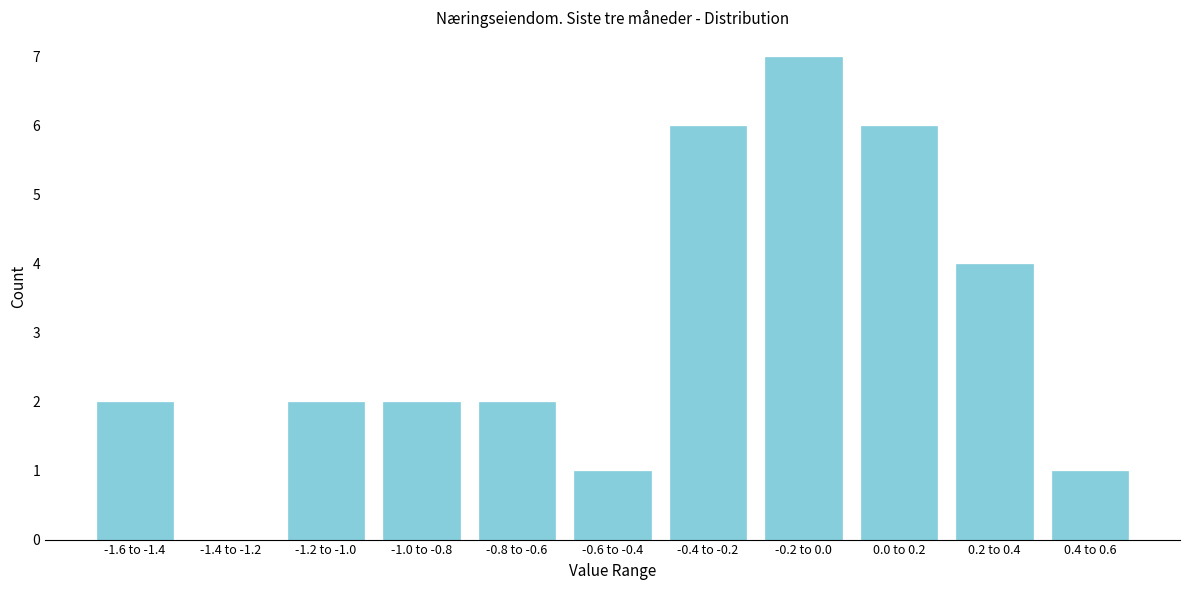

Reading left to right, list all the values displayed in this chart.

-1.6 to -1.4=2	-1.4 to -1.2=0	-1.2 to -1.0=2	-1.0 to -0.8=2	-0.8 to -0.6=2	-0.6 to -0.4=1	-0.4 to -0.2=6	-0.2 to 0.0=7	0.0 to 0.2=6	0.2 to 0.4=4	0.4 to 0.6=1